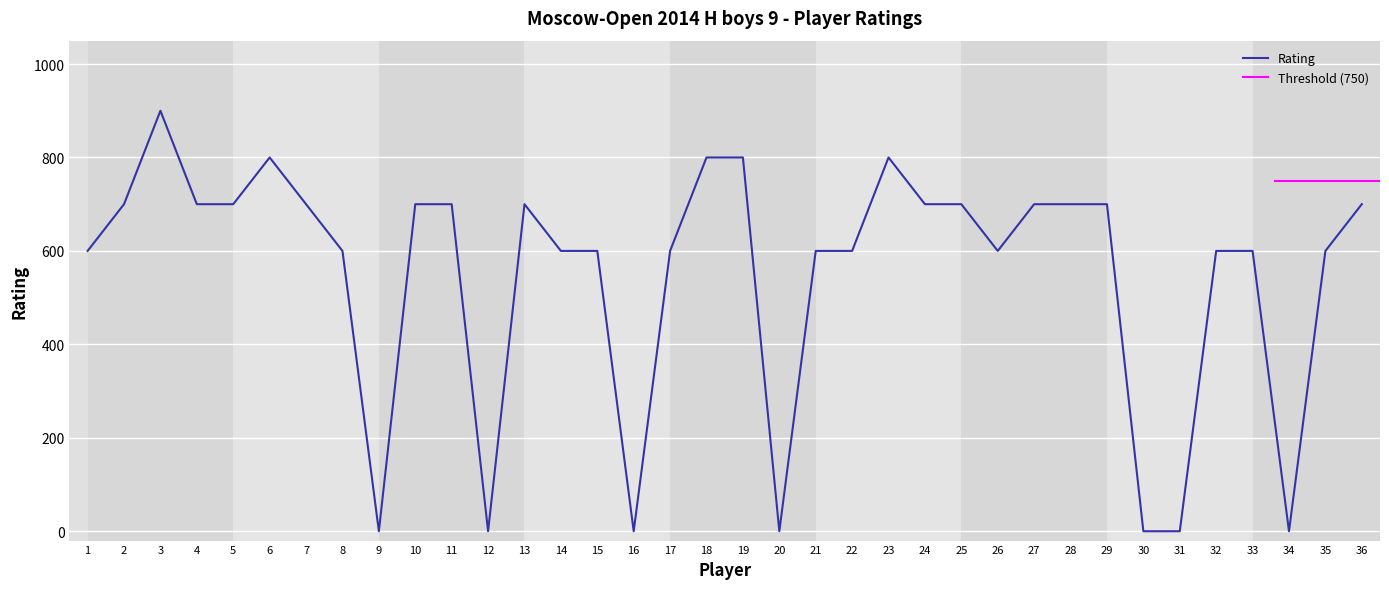

True or false: Rating has a value of 600 at 32.

True